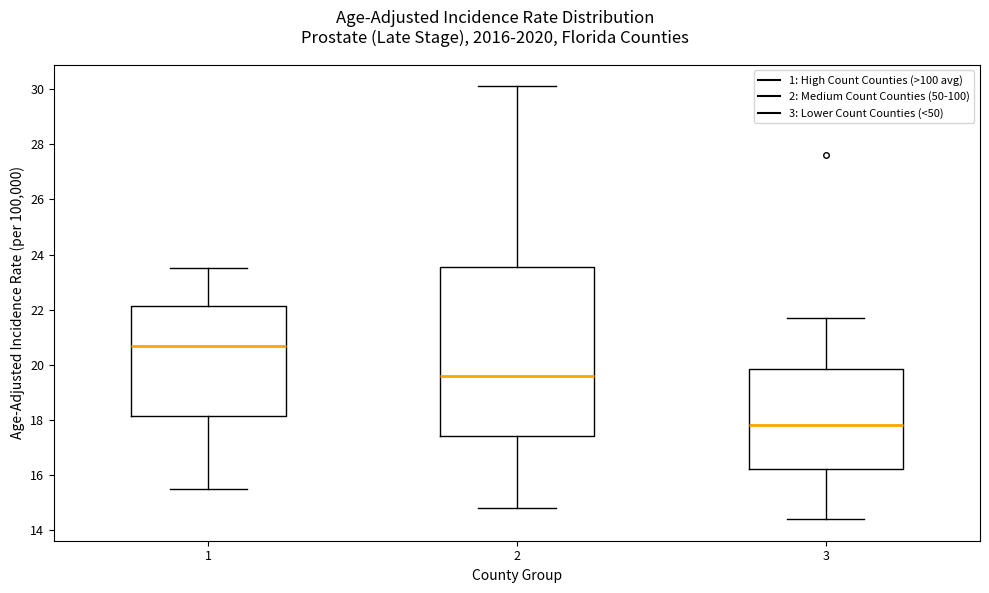

Reading left to right, transcribe this box plot: for each box, give where its median line is, the range the box spans, and where its two whiskers end, as read against the y-axis. The values are not printed on the chart, so give them approximately, as read against the axis.

1: median 20.8, box 18.2 to 22.2, whiskers 15.6 to 23.6
2: median 19.6, box 17.4 to 23.6, whiskers 14.8 to 30.2
3: median 17.8, box 16.2 to 19.8, whiskers 14.4 to 21.8